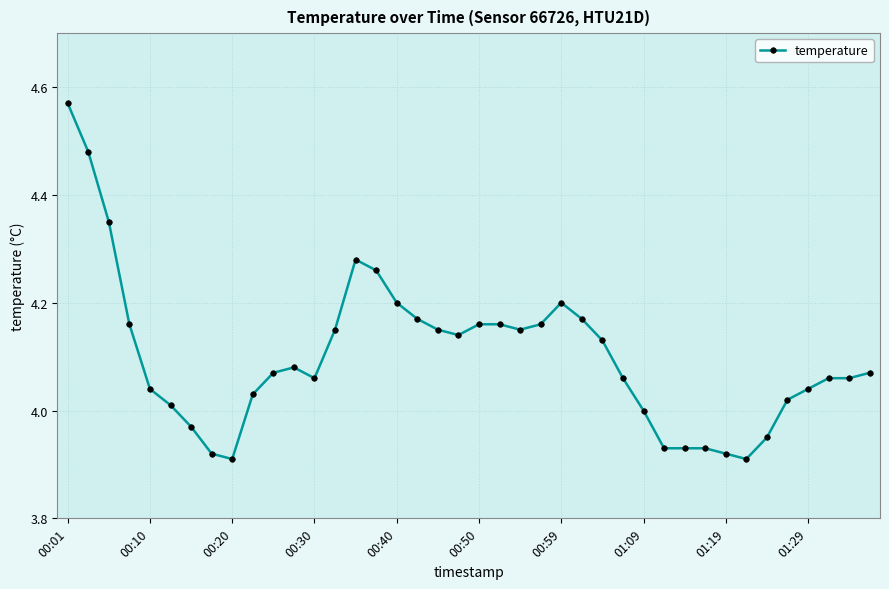

What is the difference between the maximum and minimum values?

0.7